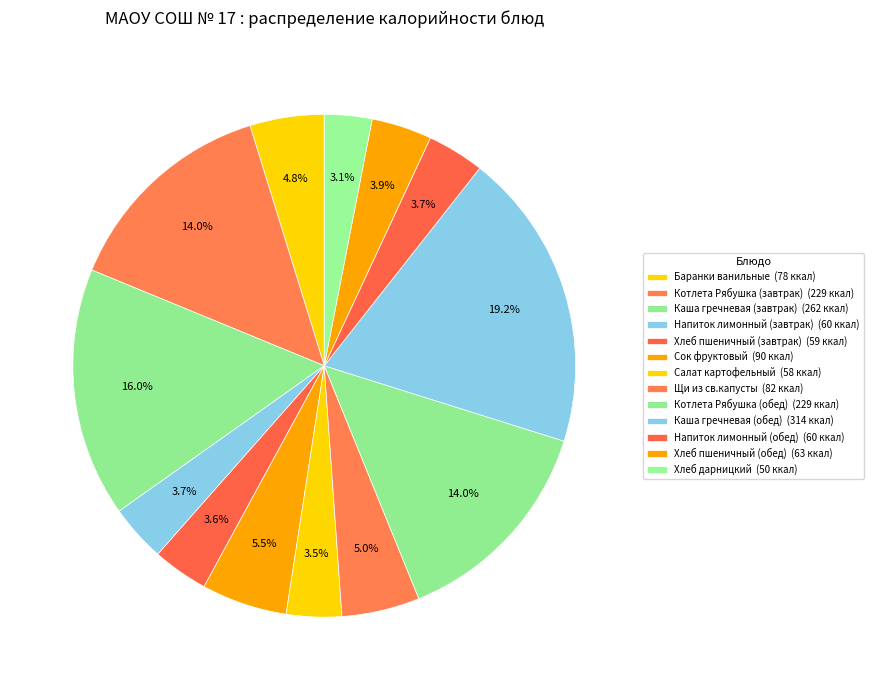

How many slices are in this pie chart?

13